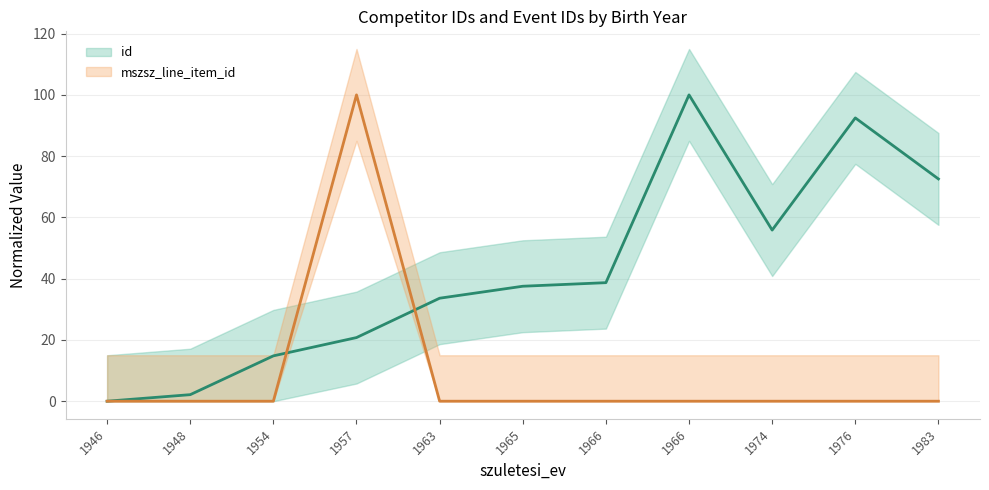

Is this an area chart (filled region under the line)?

No